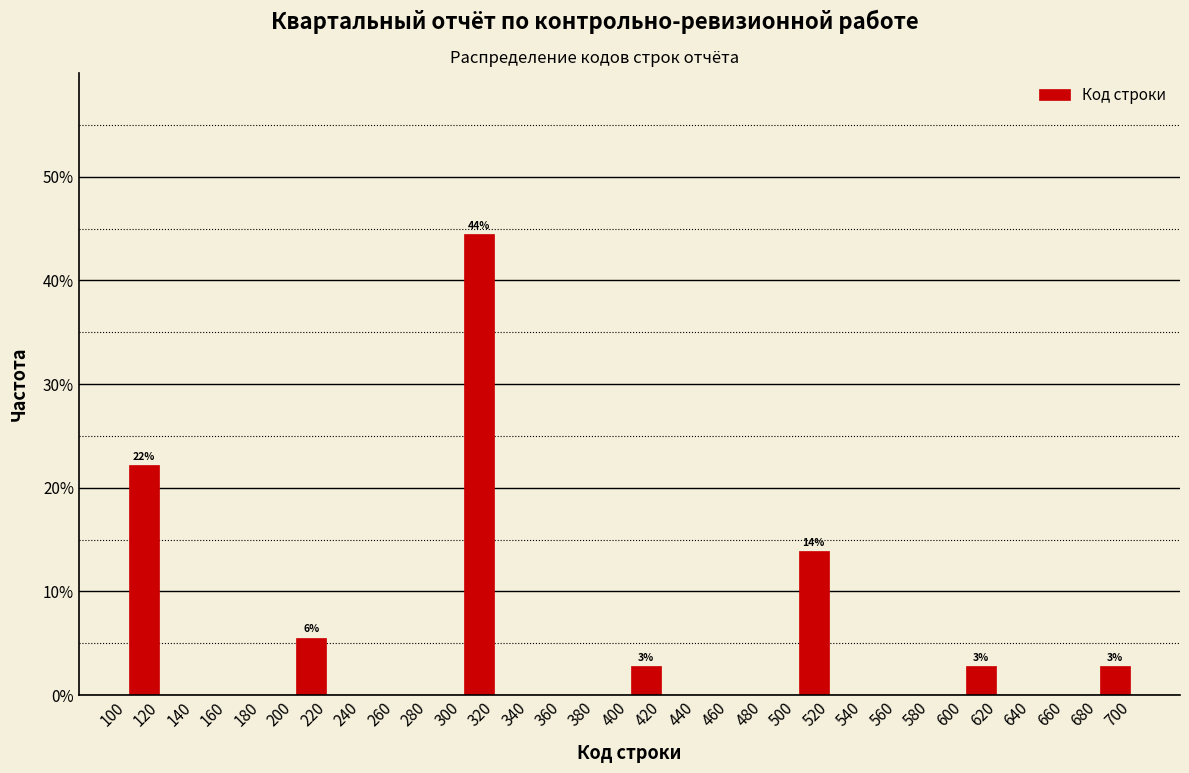

Over which range of the x-axis is the bar tallest?

300 to 320